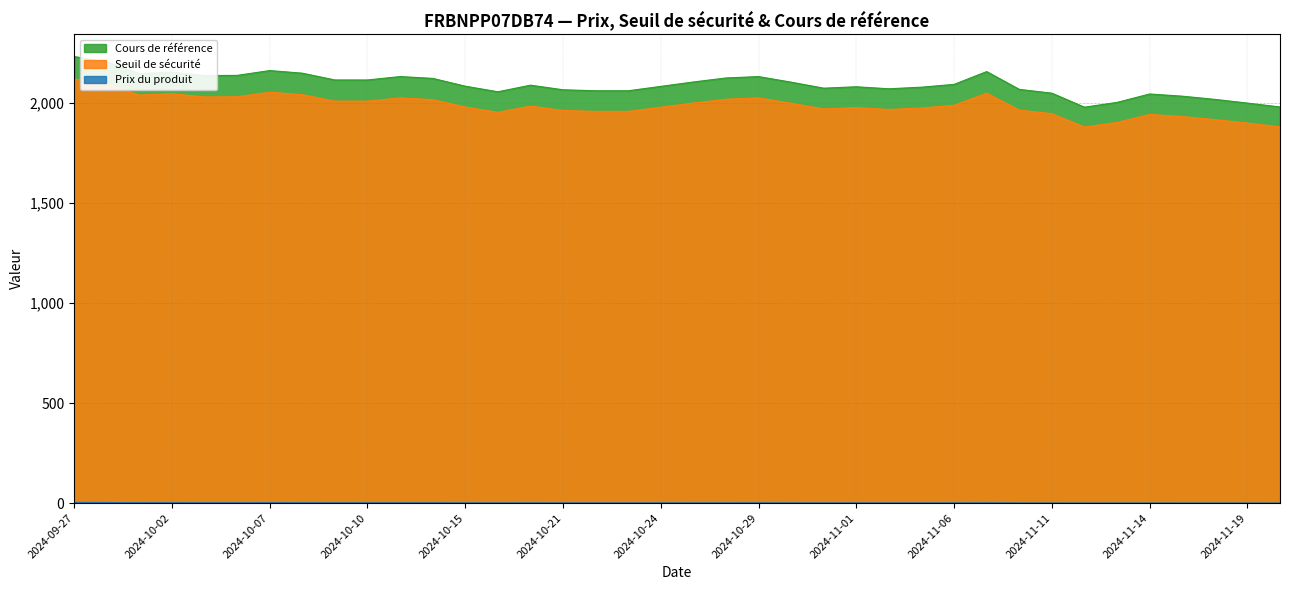

List the labels in order of Seuil de sécurité value, largest first.

2024-09-27, 2024-09-30, 2024-10-07, 2024-11-07, 2024-10-02, 2024-10-08, 2024-10-01, 2024-10-04, 2024-10-03, 2024-10-29, 2024-10-11, 2024-10-28, 2024-10-14, 2024-10-10, 2024-10-09, 2024-10-25, 2024-10-30, 2024-11-06, 2024-10-18, 2024-10-15, 2024-10-24, 2024-11-01, 2024-11-05, 2024-10-31, 2024-11-04, 2024-11-08, 2024-10-21, 2024-10-23, 2024-10-22, 2024-10-16, 2024-11-11, 2024-11-14, 2024-11-15, 2024-11-18, 2024-11-13, 2024-11-19, 2024-11-20, 2024-11-12